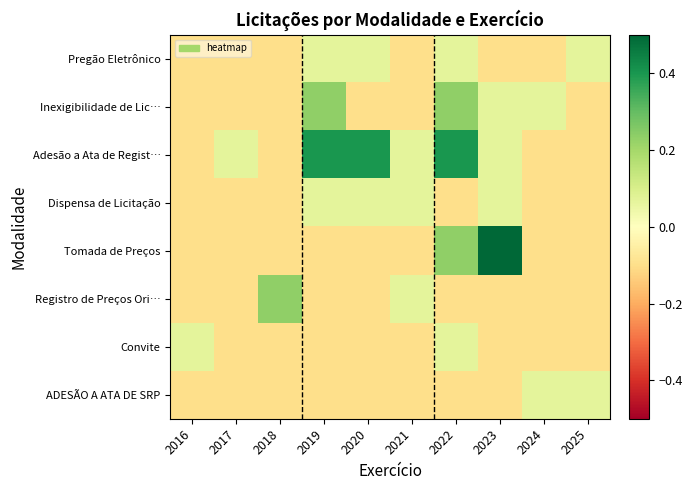

How many data points does each series have?

10